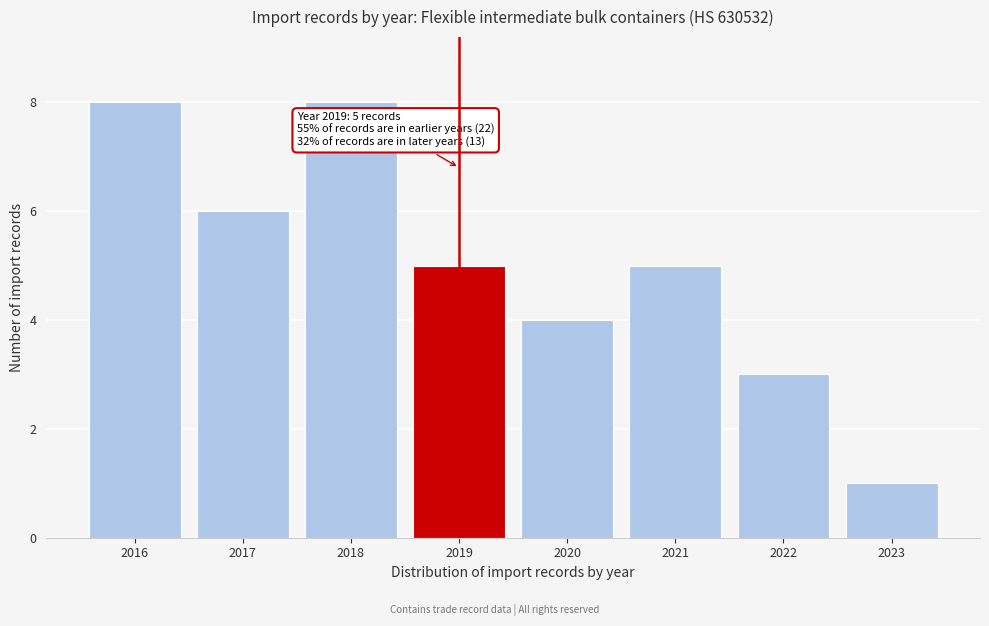

Reading left to right, what are all the values shown in this chart?

8	6	8	5	4	5	3	1